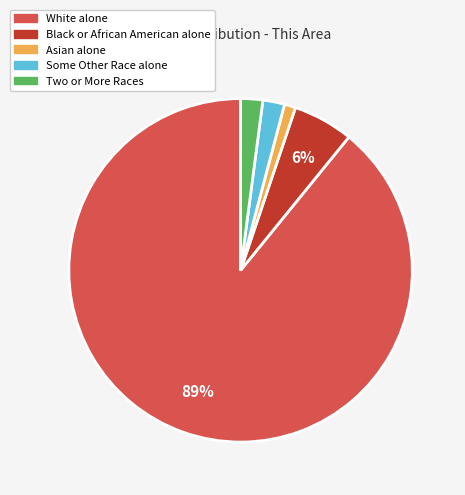

What percentage is the Black or African American alone slice, to the nearest percent?

6%